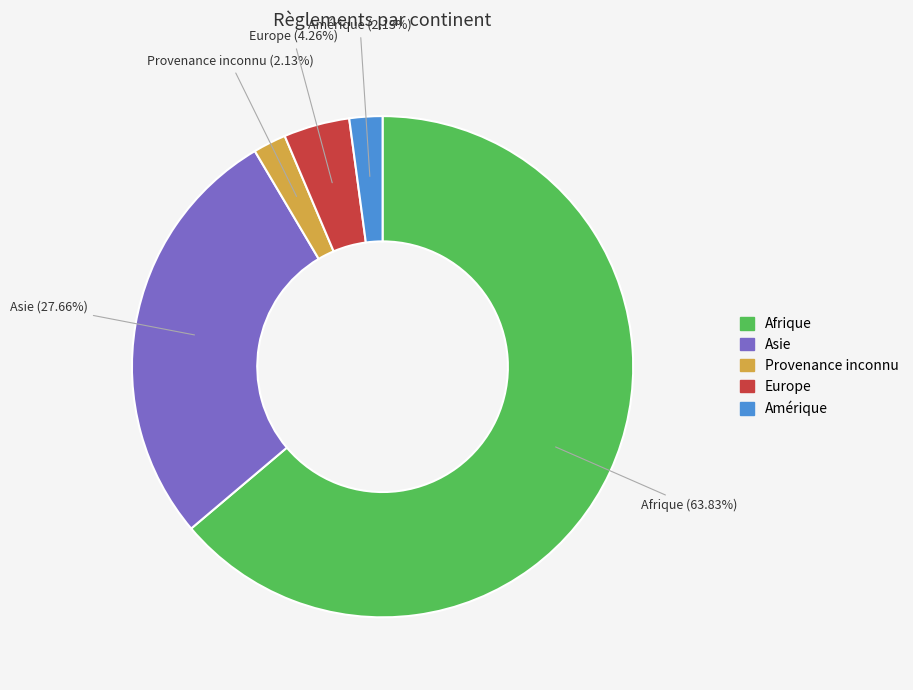

How much of the chart is everything except Asie?

72.3%